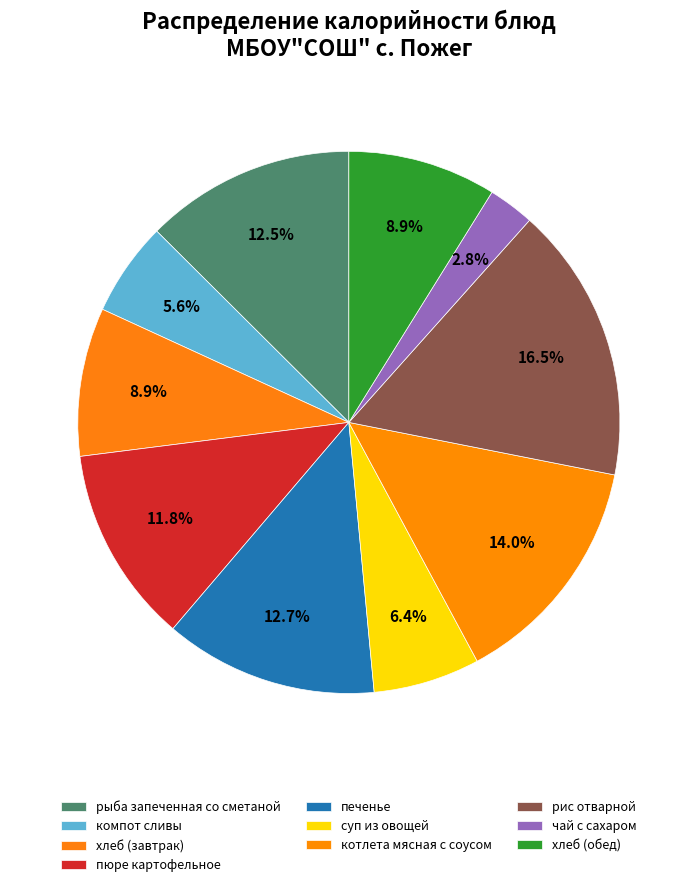

How many segments does this pie chart have?

10